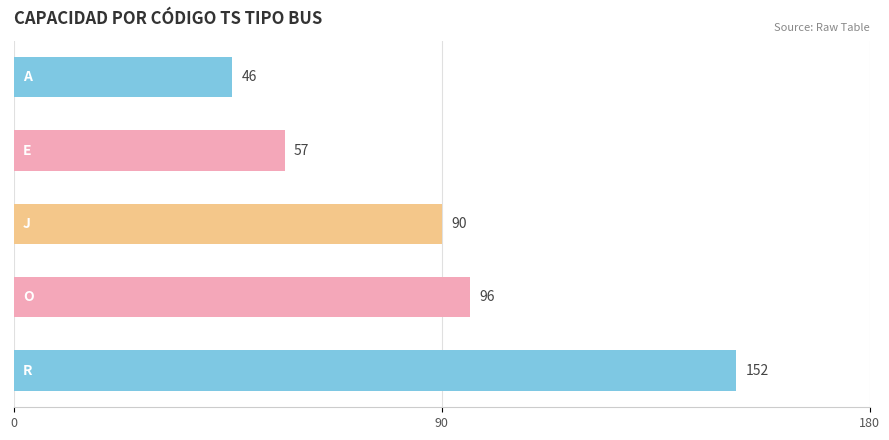

Are the bars horizontal?

Yes